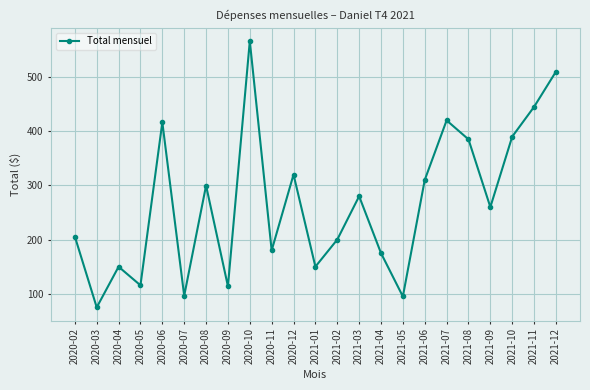

The chart shows a value of 113.8 at 2020-09. True or false?

True